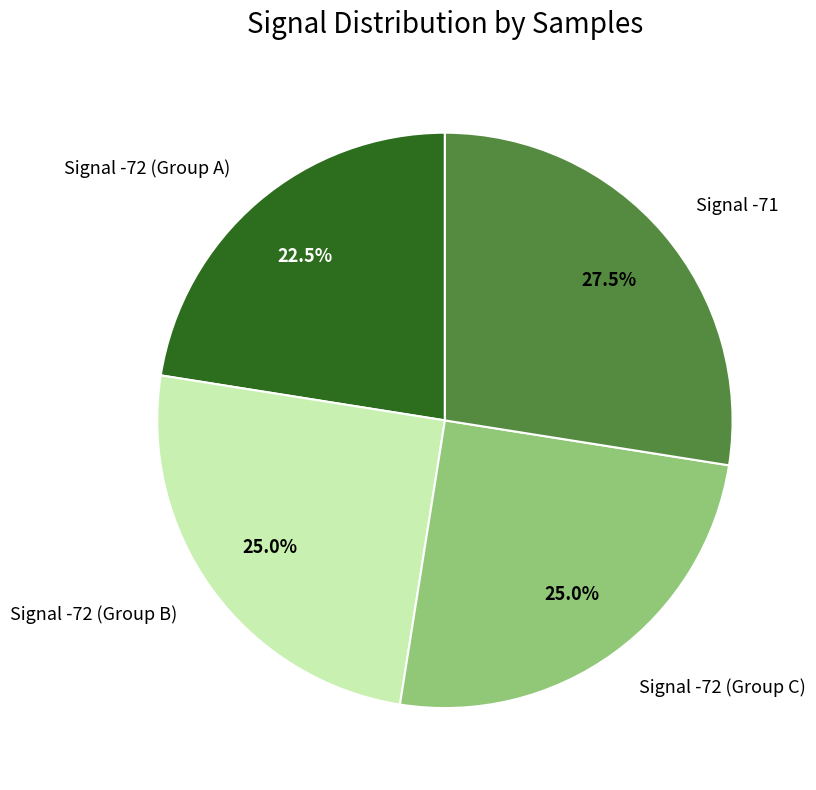

Which category has the biggest portion of the pie?

Signal -71